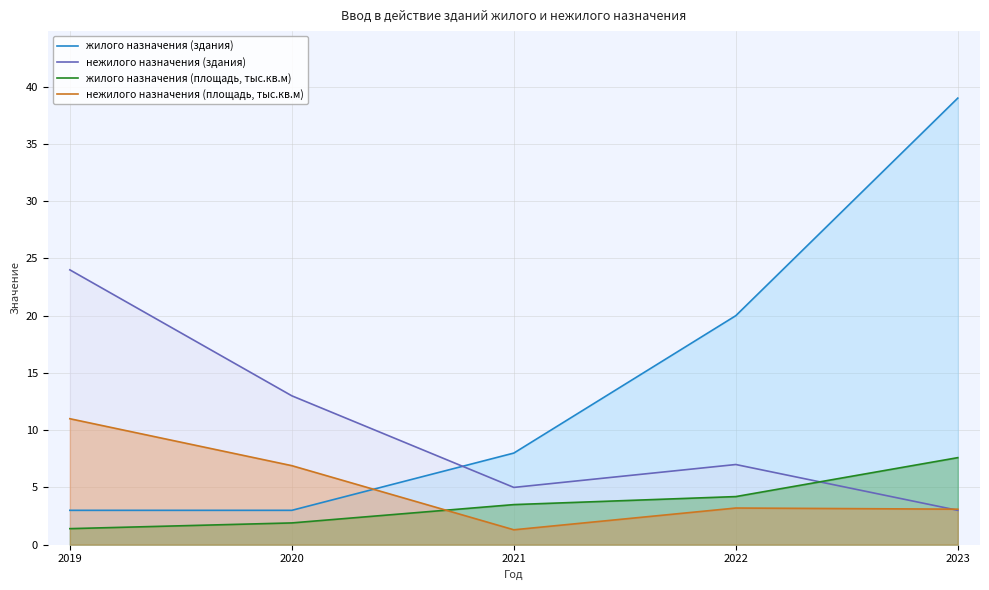

Reading left to right, extract all data points from this chart.

жилого назначения (здания): 3.0	3.0	8.0	20.0	39.0
нежилого назначения (здания): 24.0	13.0	5.0	7.0	3.0
жилого назначения (площадь, тыс.кв.м): 1.4	1.9	3.5	4.2	7.6
нежилого назначения (площадь, тыс.кв.м): 11.0	6.9	1.3	3.2	3.1